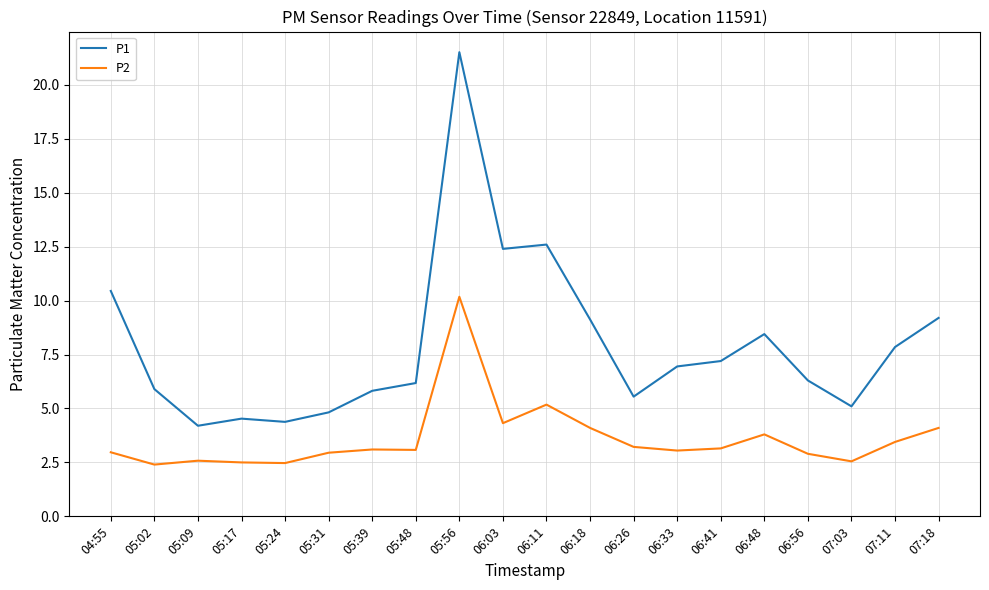

In P2, how many points are higher than both neighbors (excluding endpoints)?

5